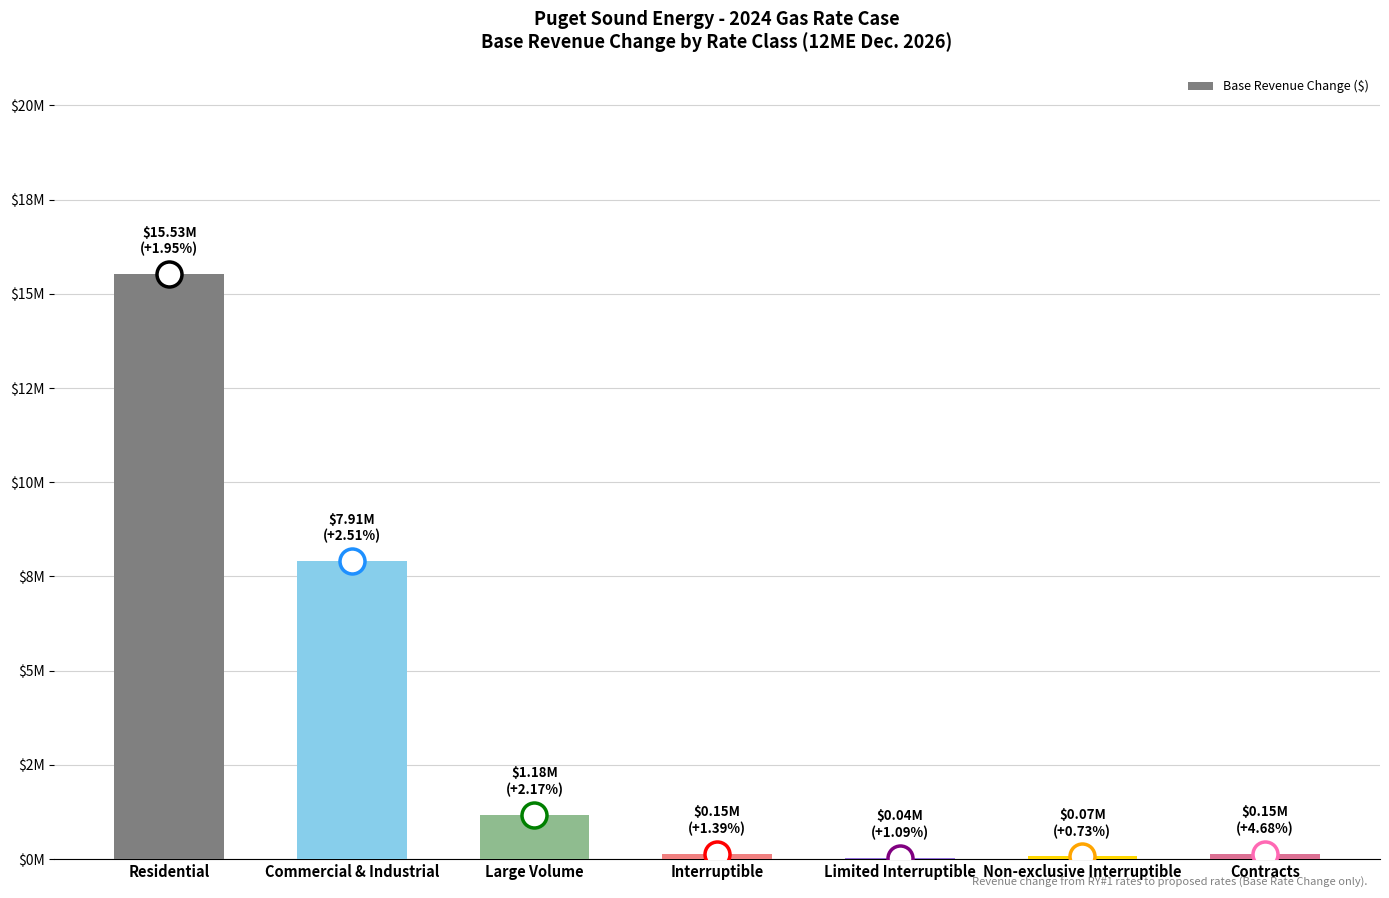

How many categories are shown in the chart?

7